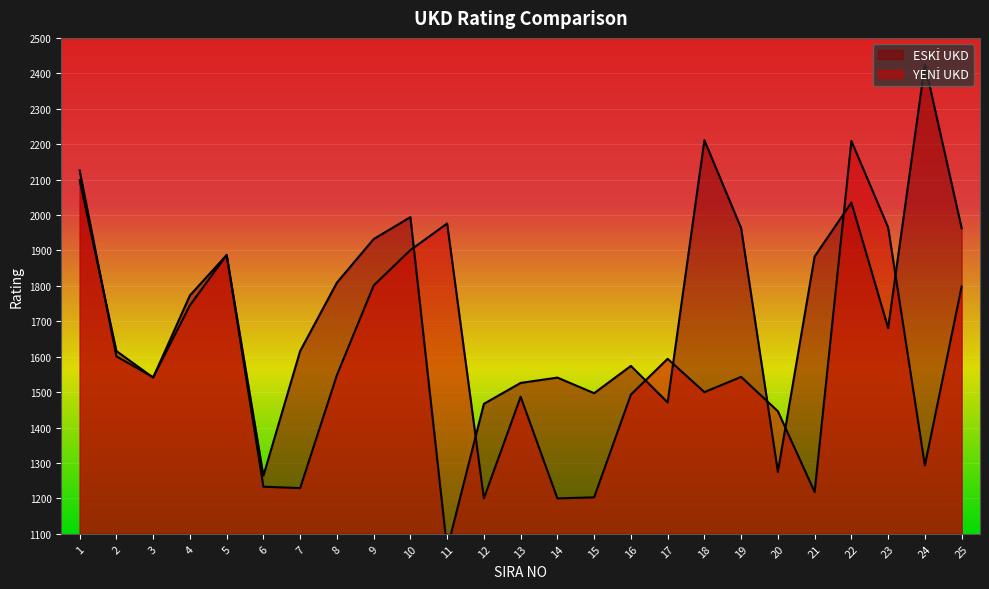

Is the value of YENİ UKD at 6 greater than the value of ESKİ UKD at 16?

No